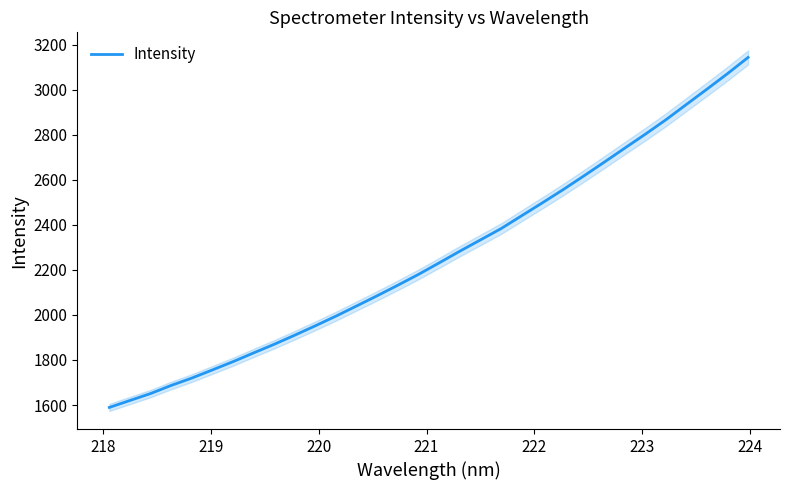

What is the highest value of the Intensity series?

3144.3